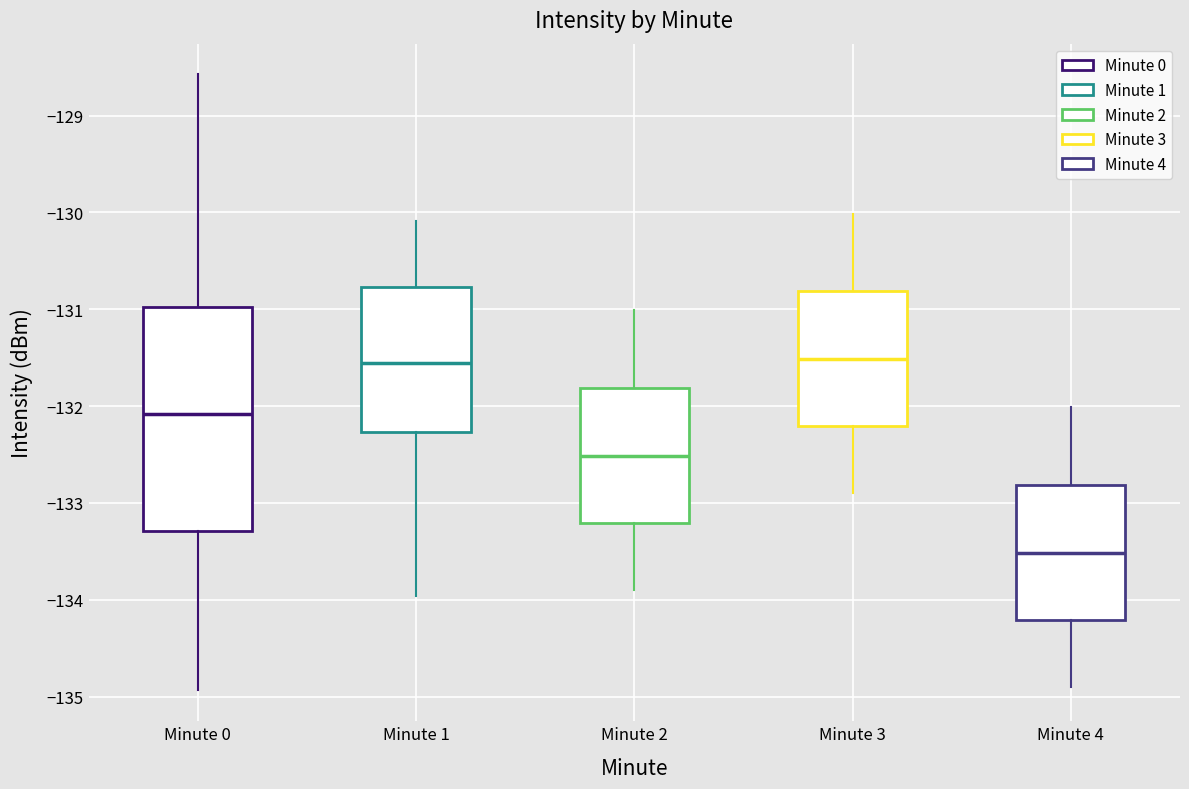

Reading left to right, read every box against the y-axis: the position of its median line, the range the box covers, and the ends of its whiskers. The values are not printed on the chart, so give them approximately, as read against the axis.

Minute 0: median -132.1, box -133.3 to -131.0, whiskers -134.9 to -128.6
Minute 1: median -131.6, box -132.3 to -130.8, whiskers -134.0 to -130.1
Minute 2: median -132.5, box -133.2 to -131.8, whiskers -133.9 to -131.0
Minute 3: median -131.5, box -132.2 to -130.8, whiskers -132.9 to -130.0
Minute 4: median -133.5, box -134.2 to -132.8, whiskers -134.9 to -132.0